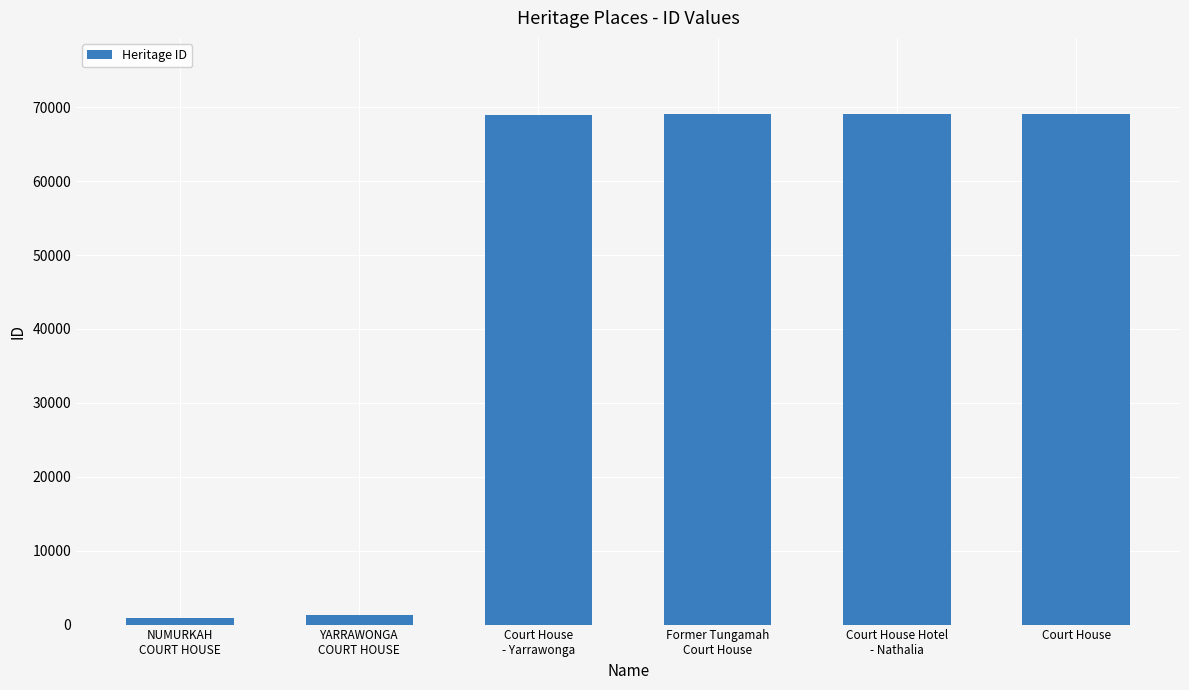

What is the maximum value shown in the chart?

69020